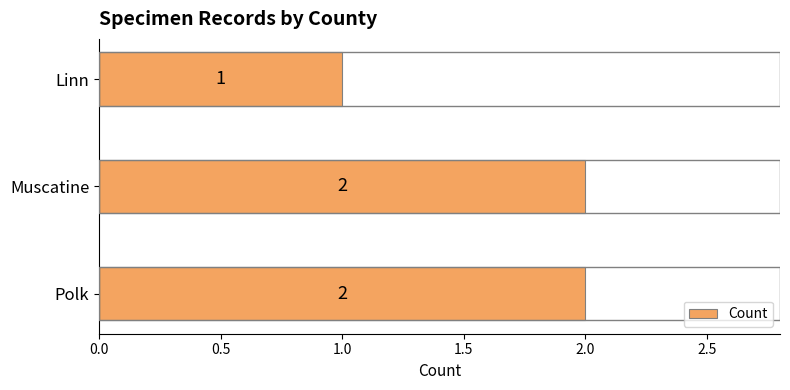

Reading bottom to top, extract all data points from this chart.

2	2	1